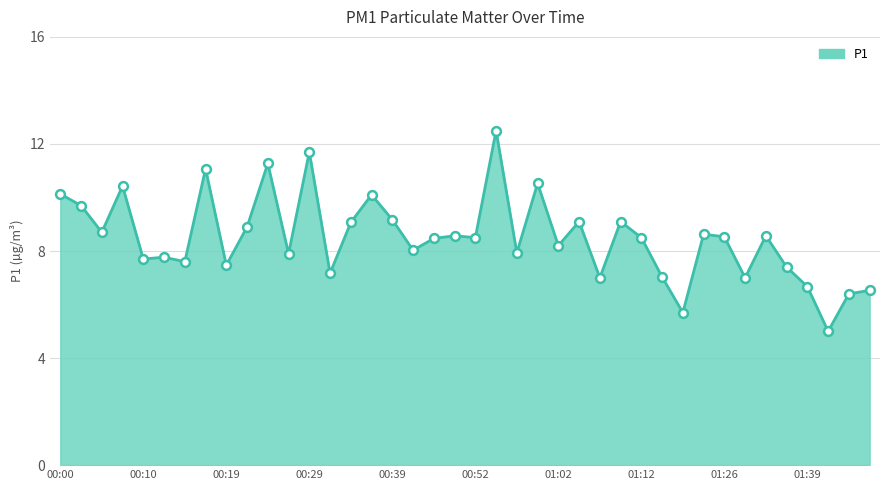

What is the greatest value displayed?

12.5